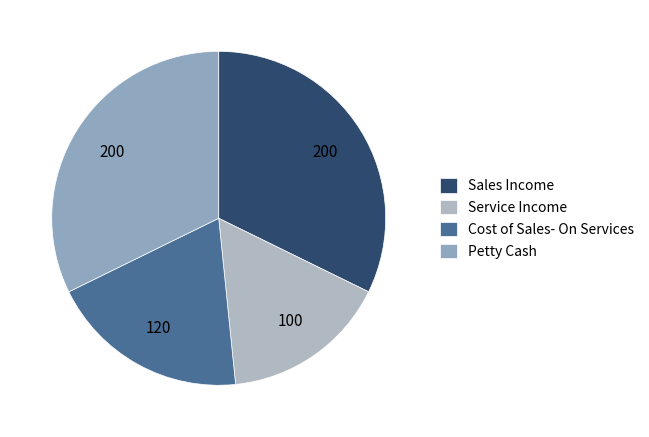

Which category has the biggest portion of the pie?

Sales Income